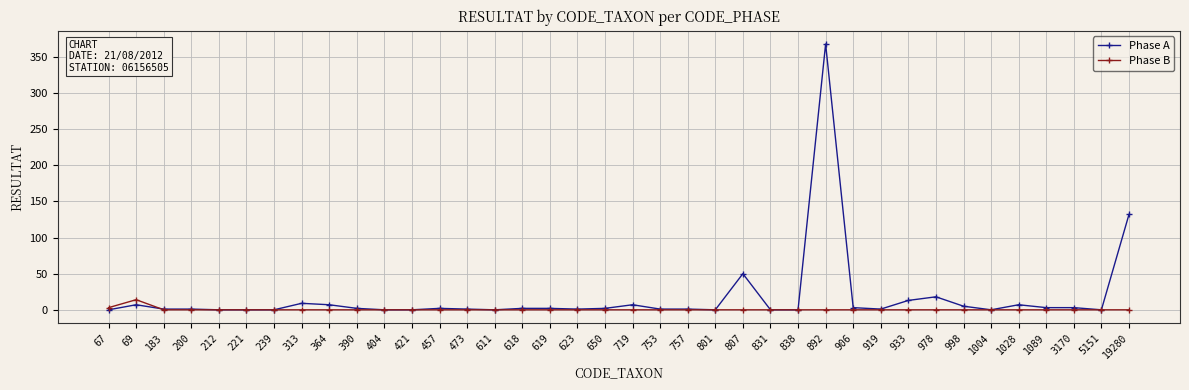

The value of Phase A at 364 is 7. True or false?

True